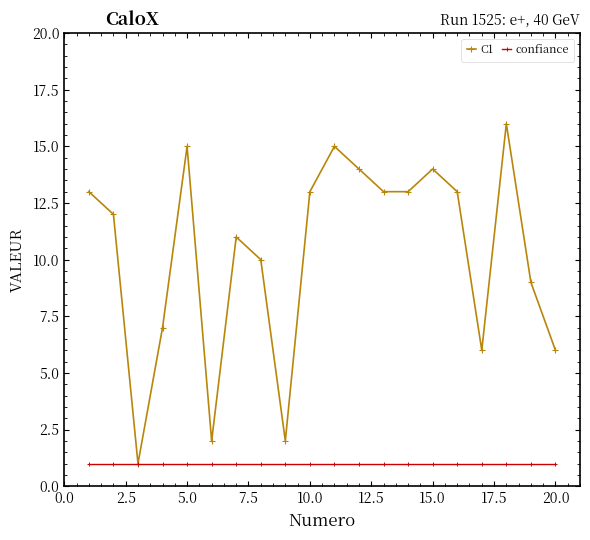

Does the chart have visible grid lines?

No